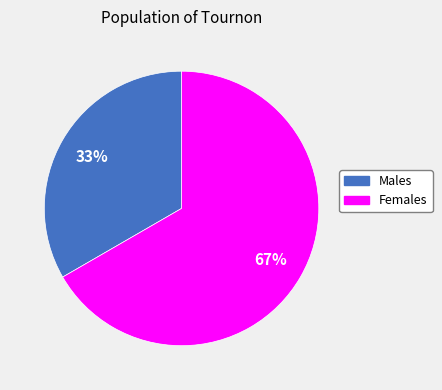

To the nearest percent, what is the average slice percentage?

50%